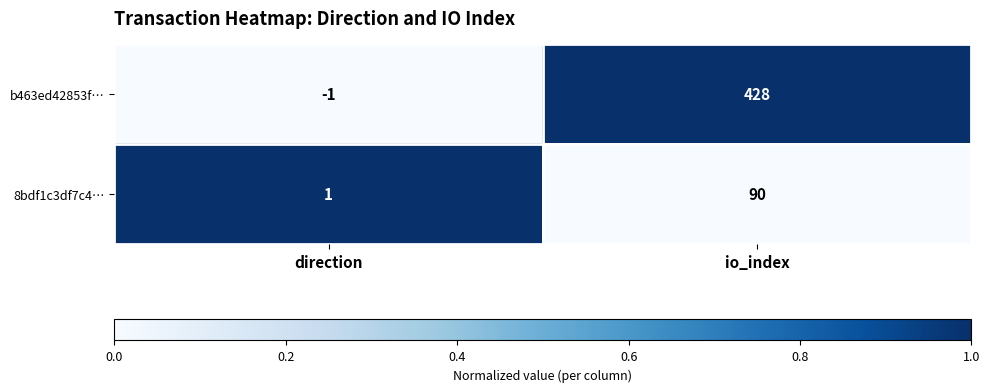

What is the spread (max minus min) of values at direction?

2